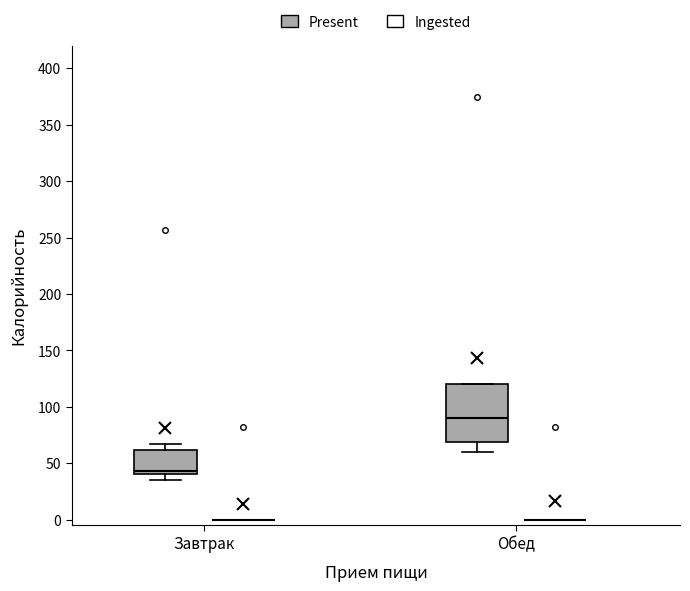

Reading left to right, read every box against the y-axis: the position of its median line, the range the box covers, and the ends of its whiskers. The values are not printed on the chart, so give them approximately, as read against the axis.

Завтрак (Present): median 45, box 40 to 60, whiskers 35 to 70
Завтрак (Ingested): box collapsed to a line at 0, whiskers 0 to 0
Обед (Present): median 90, box 70 to 120, whiskers 60 to 120
Обед (Ingested): box collapsed to a line at 0, whiskers 0 to 0